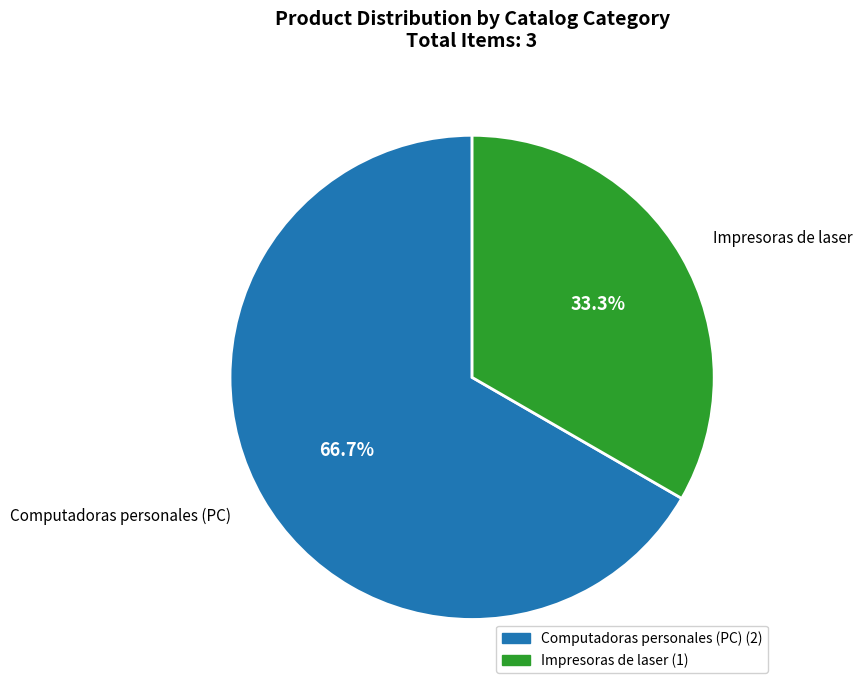

To the nearest percent, what is the average slice percentage?

50%